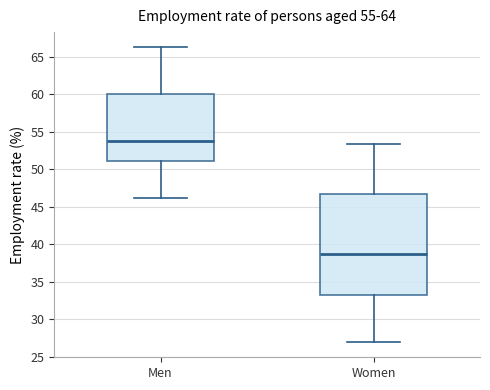

Which box is the tallest, from its lower edge to its upper edge?

Women